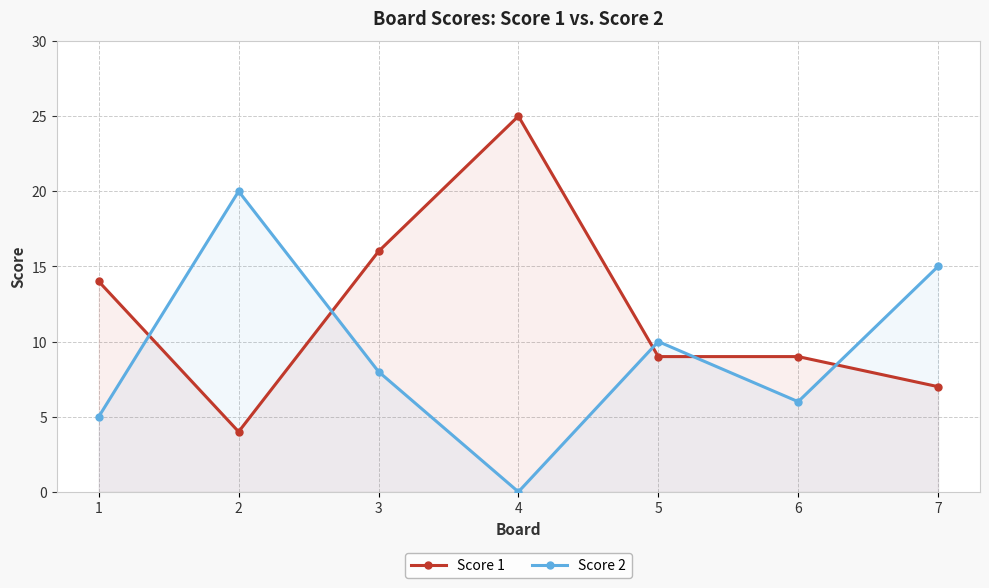

True or false: Score 2 has more than 1 interior local peaks.

True